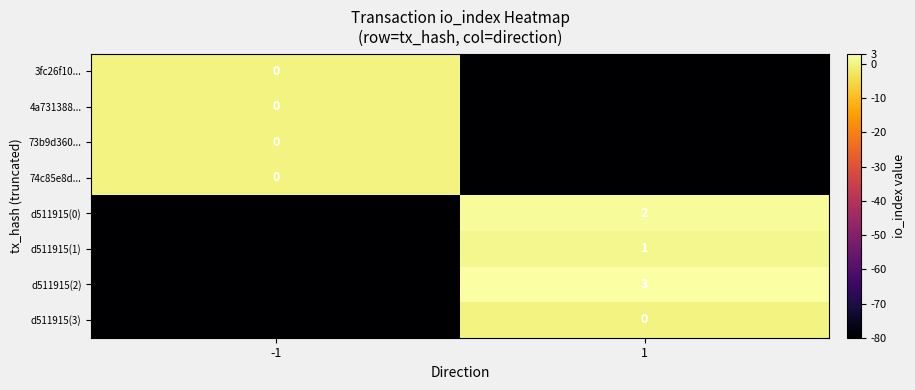

True or false: d511915(3) has a value of 46 at 1.

False